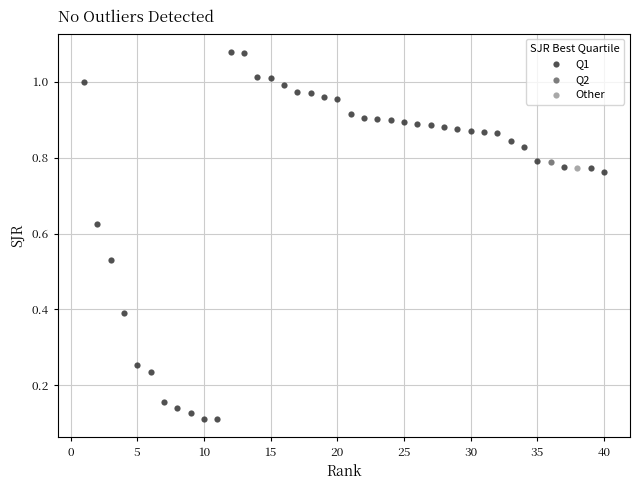

What are all the series names shown in the legend?

Q1, Q2, Other